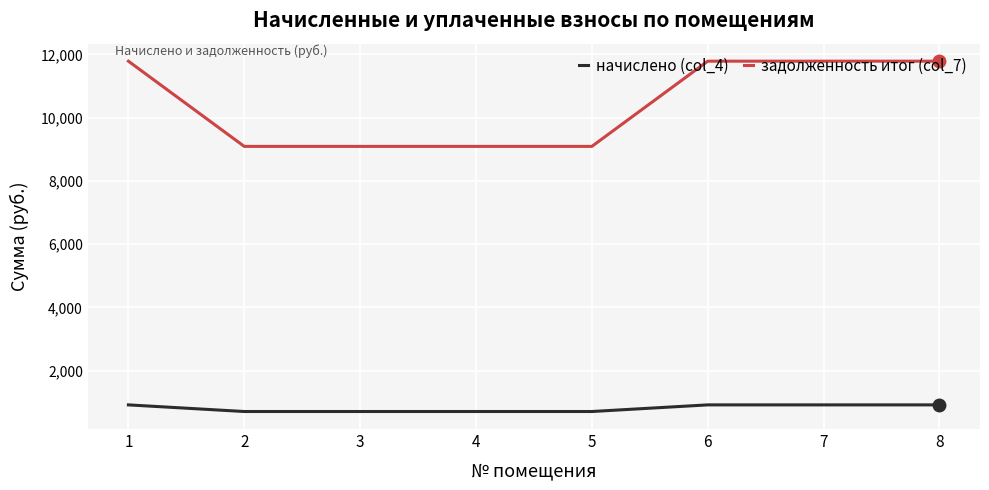

What is the difference between the maximum and second lowest values in the задолженность итог (col_7) series?

2694.2